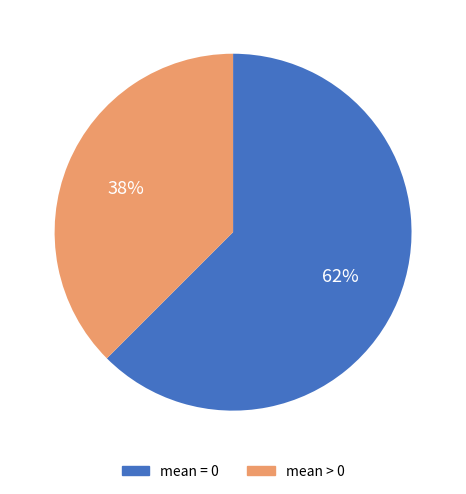

How many segments does this pie chart have?

2